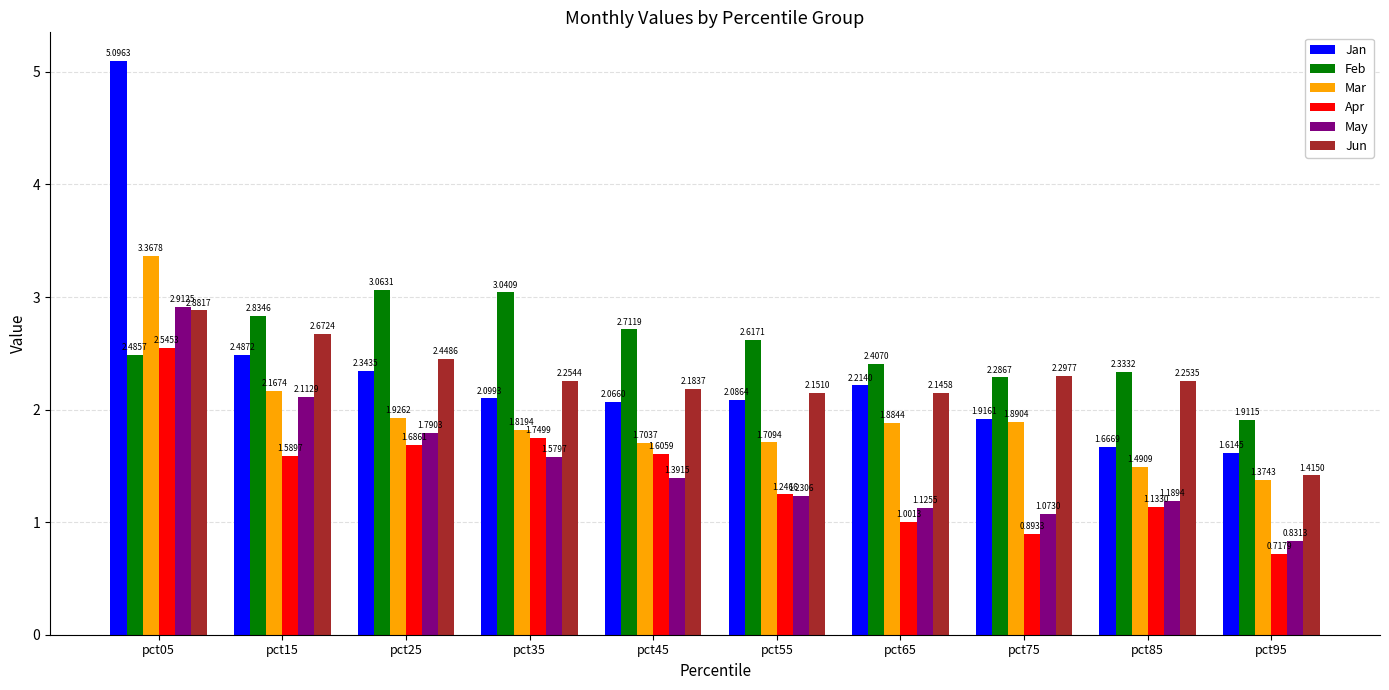

What are all the series names shown in the legend?

Jan, Feb, Mar, Apr, May, Jun